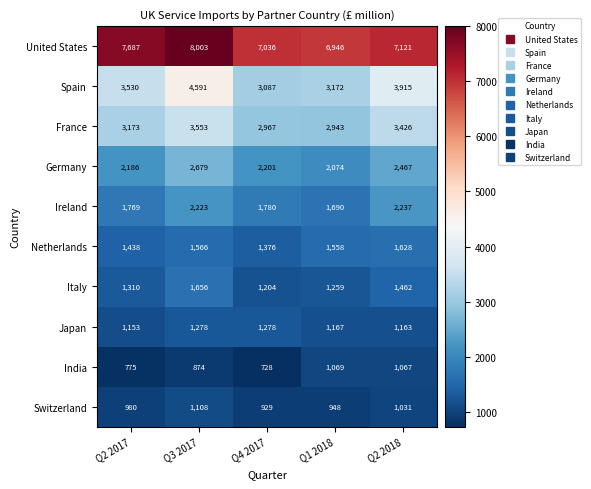

Is it true that Switzerland equals 1031 at Q2 2018?

True